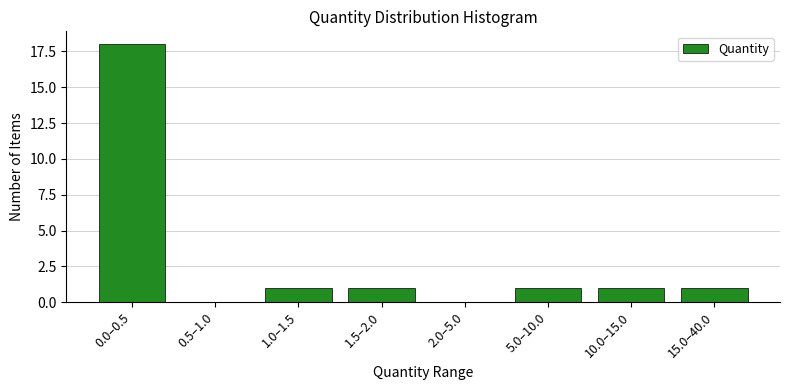

Reading left to right, transcribe all the data shown in this chart.

0.0–0.5=18	0.5–1.0=0	1.0–1.5=1	1.5–2.0=1	2.0–5.0=0	5.0–10.0=1	10.0–15.0=1	15.0–40.0=1